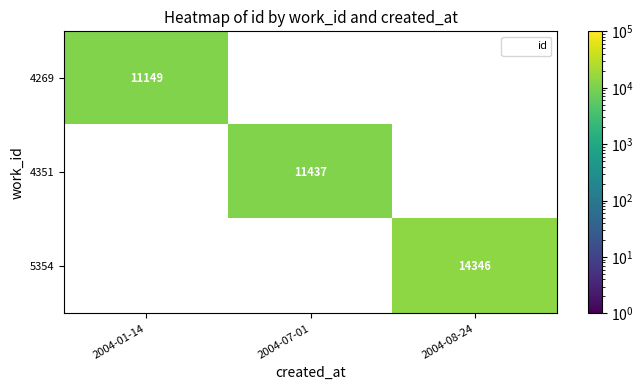

What is the greatest value displayed?

14346.0